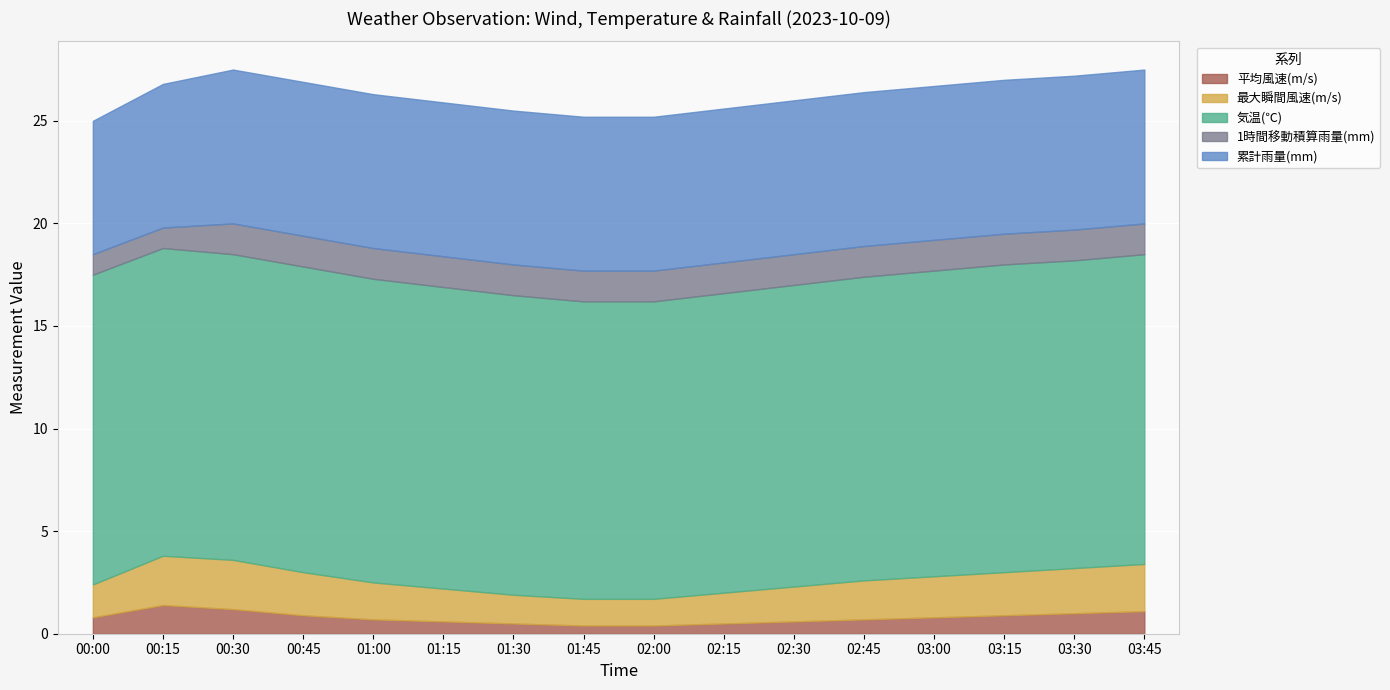

What is the maximum value for 平均風速(m/s)?

1.4